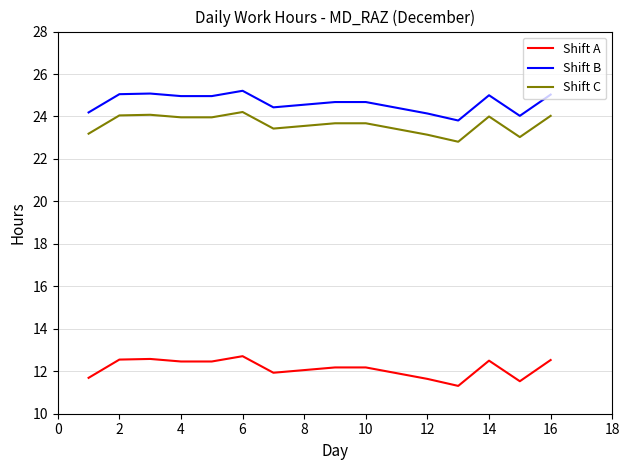

Which series has the largest total across all categories?

Shift B